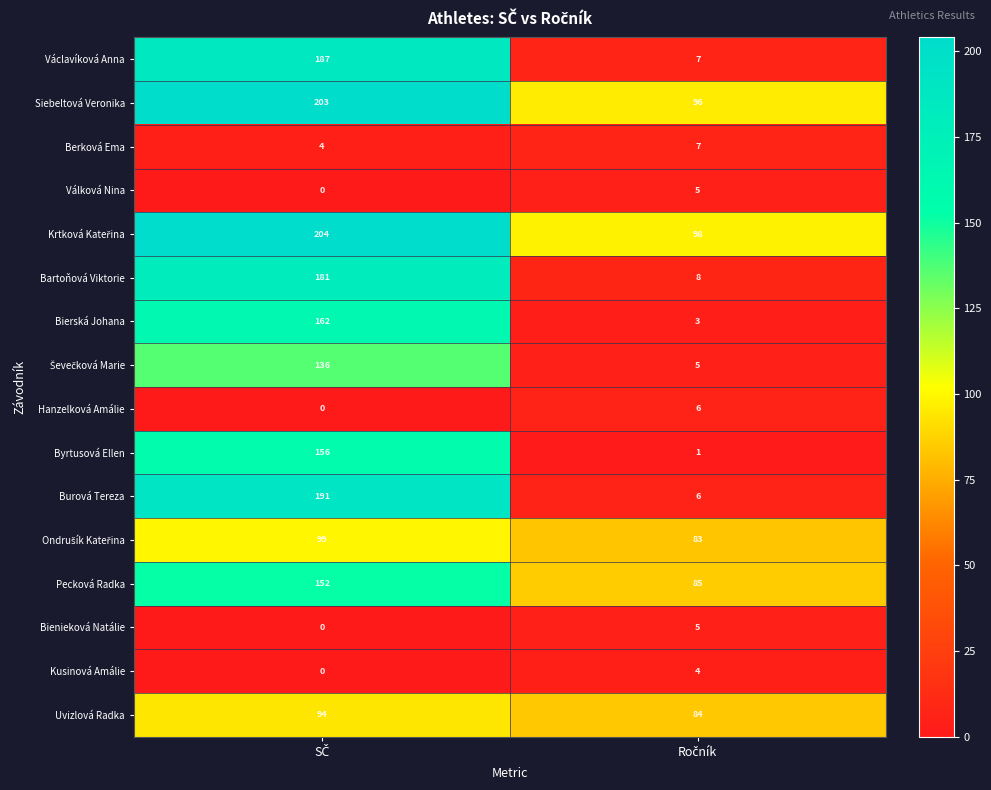

Which series has the widest spread of values?

Burová Tereza